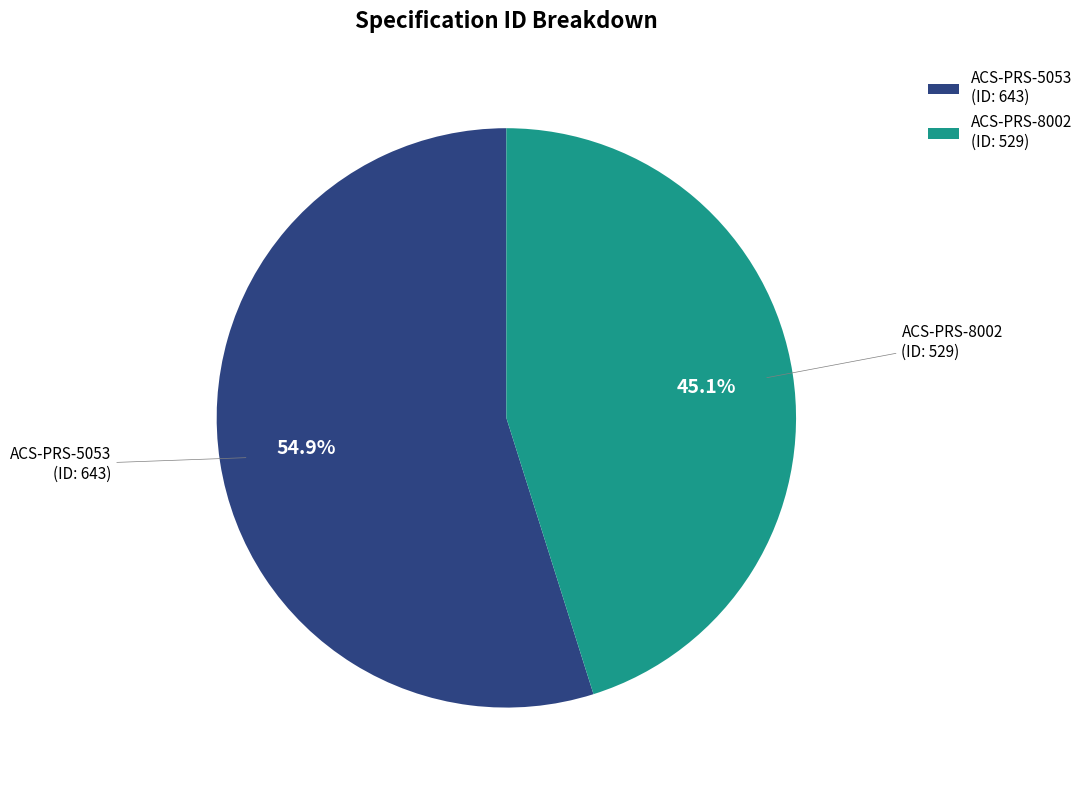

Is there a majority slice in this chart?

Yes